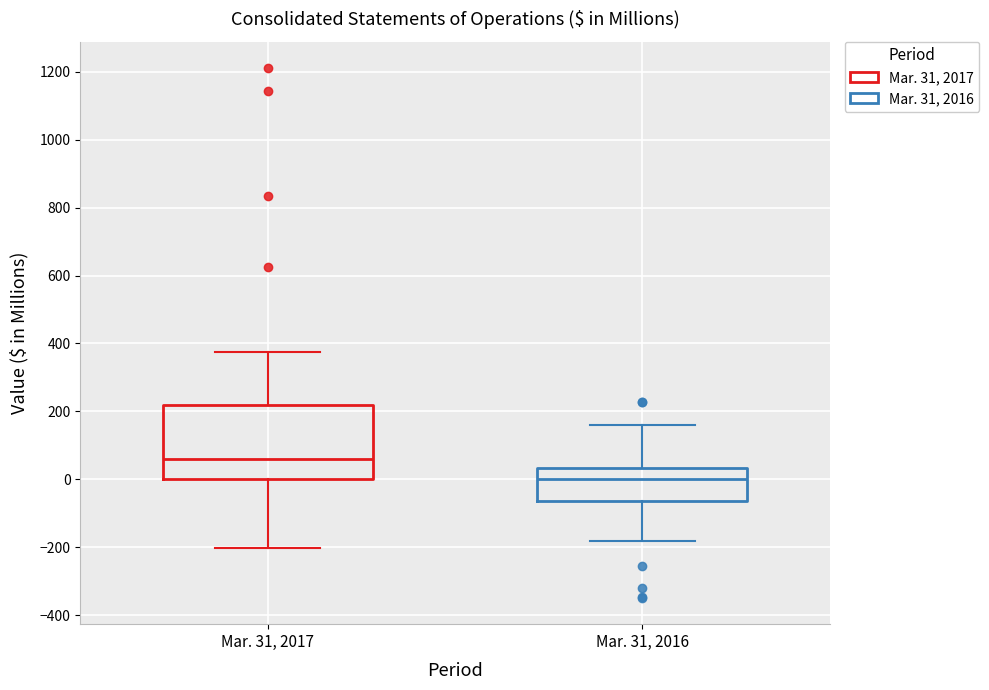

Comparing the boxes themselves (not the whiskers), which one is the tallest?

Mar. 31, 2017